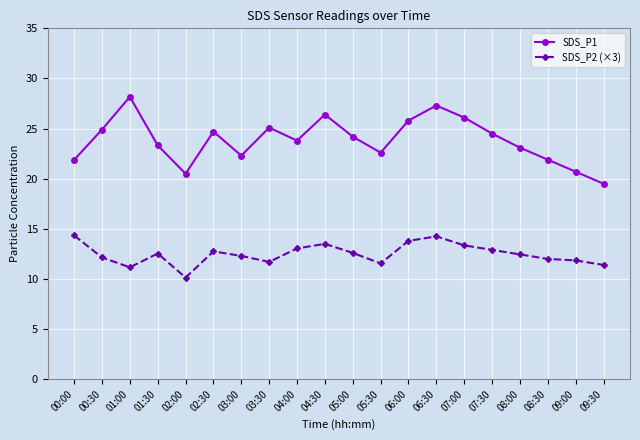

The value of SDS_P1 at 03:30 is 25.1. True or false?

True